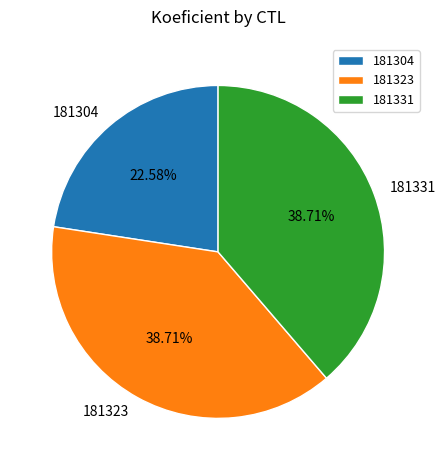

Approximately how many times larger is the value at 181304 compared to 181323?

0.6